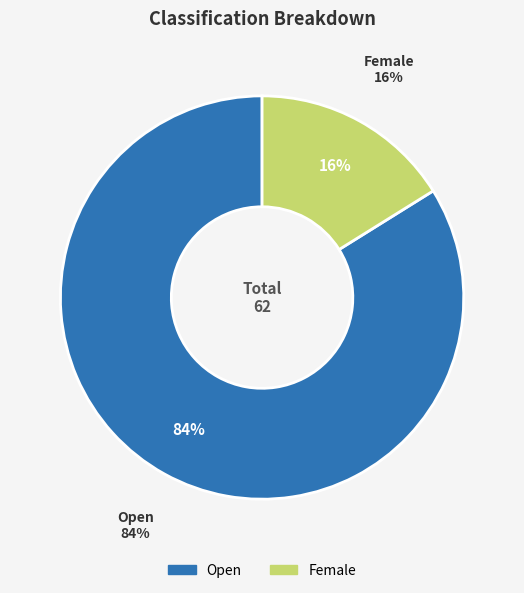

Which slice is the largest?

Open